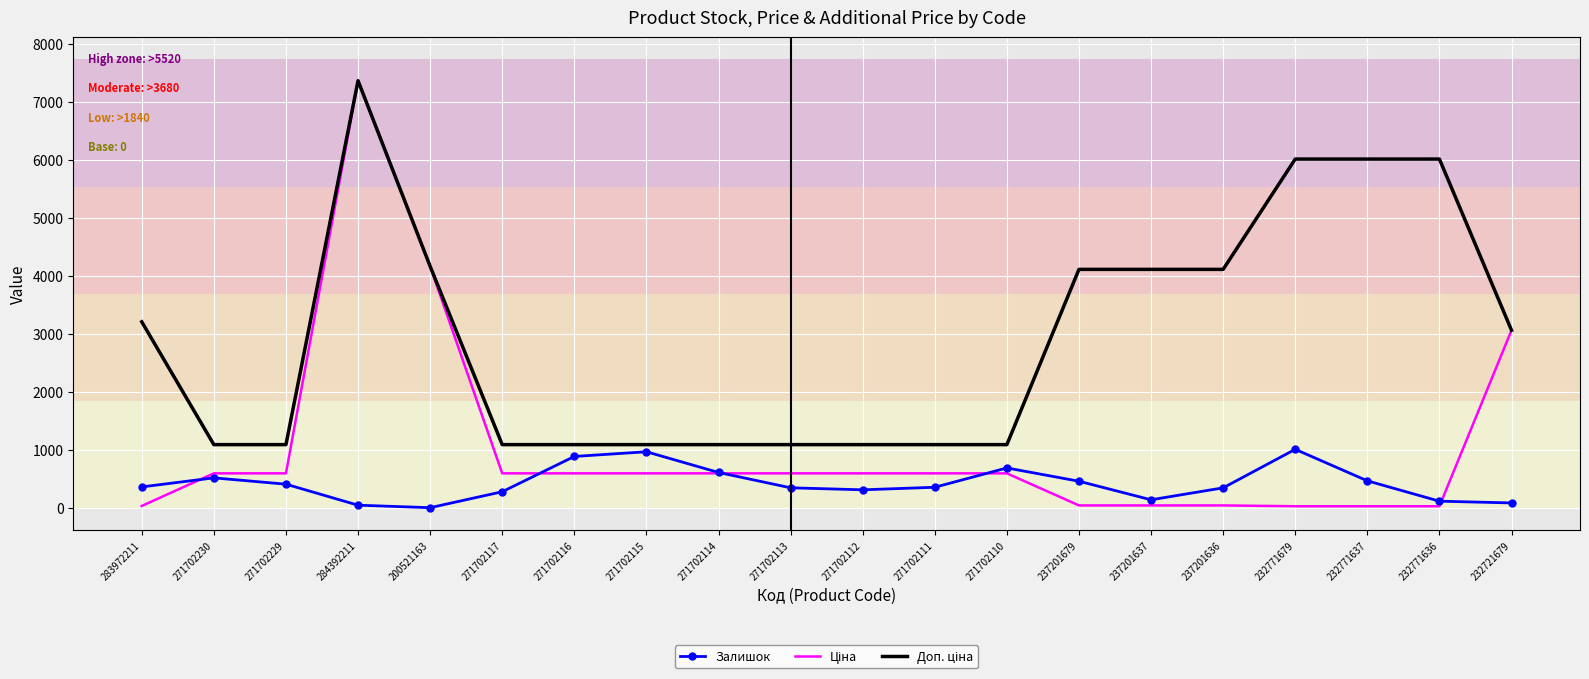

What is the smallest value displayed?

2.0